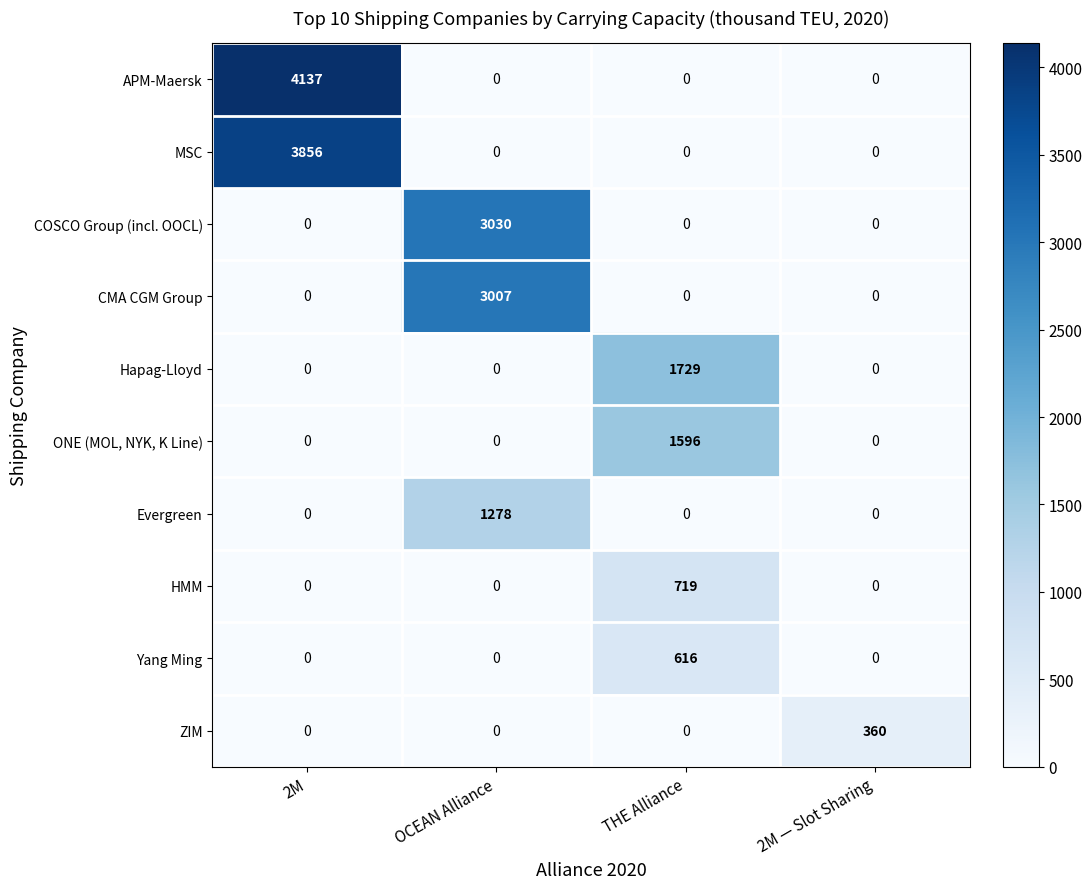

Rank the series by their maximum value, from lowest to highest.

ZIM, Yang Ming, HMM, Evergreen, ONE (MOL, NYK, K Line), Hapag-Lloyd, CMA CGM Group, COSCO Group (incl. OOCL), MSC, APM-Maersk